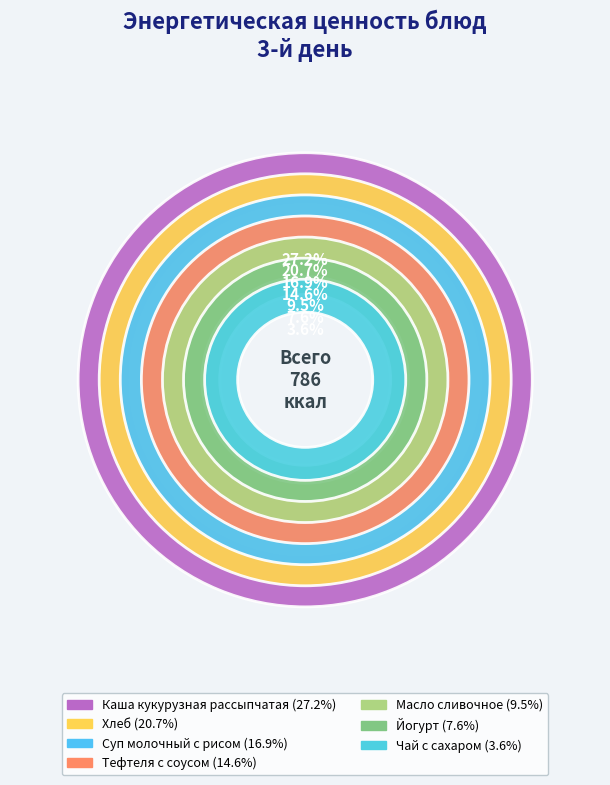

To the nearest percent, what is the difference between the largest and smallest slice percentages?

24%